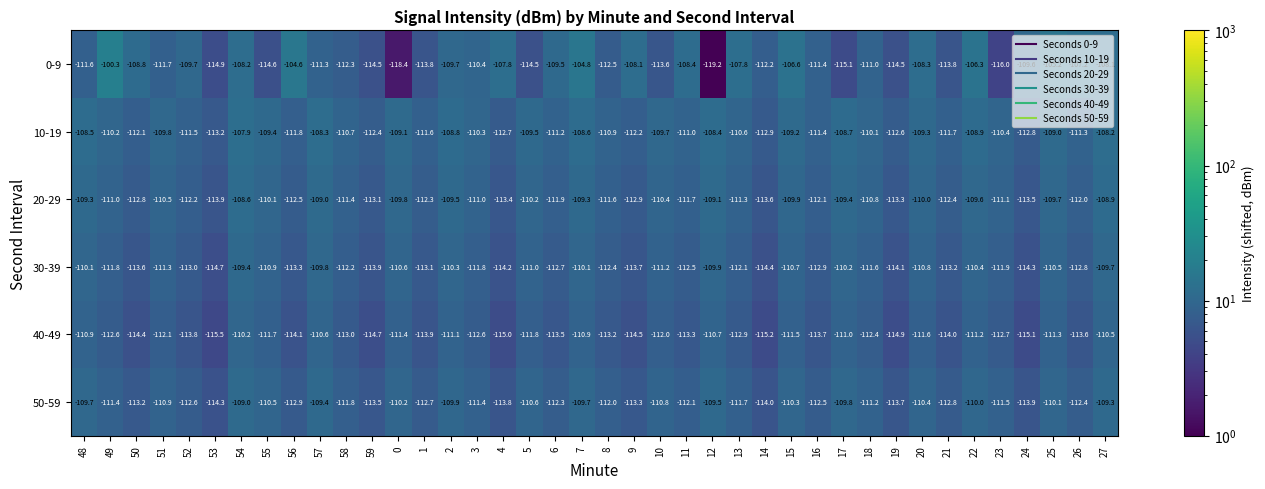

What is the total value across all series at 7?

-653.4